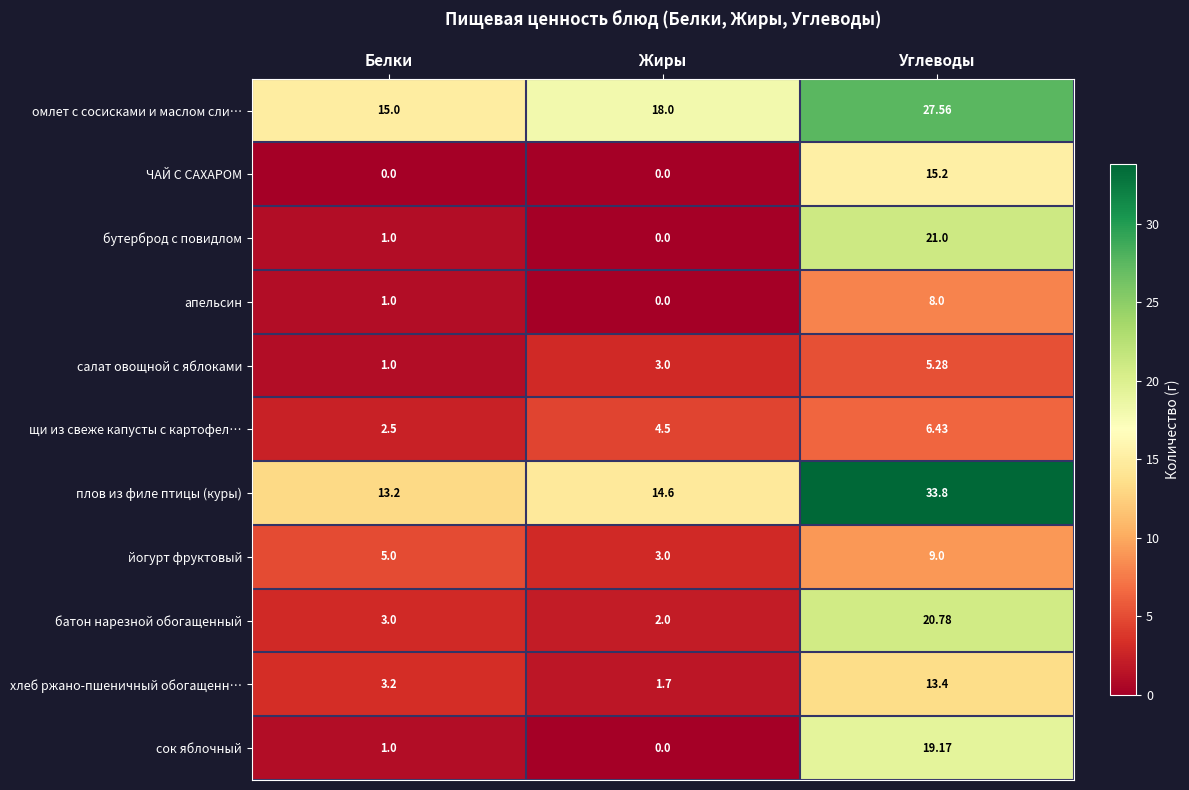

At which label is апельсин closest to 4?

Белки